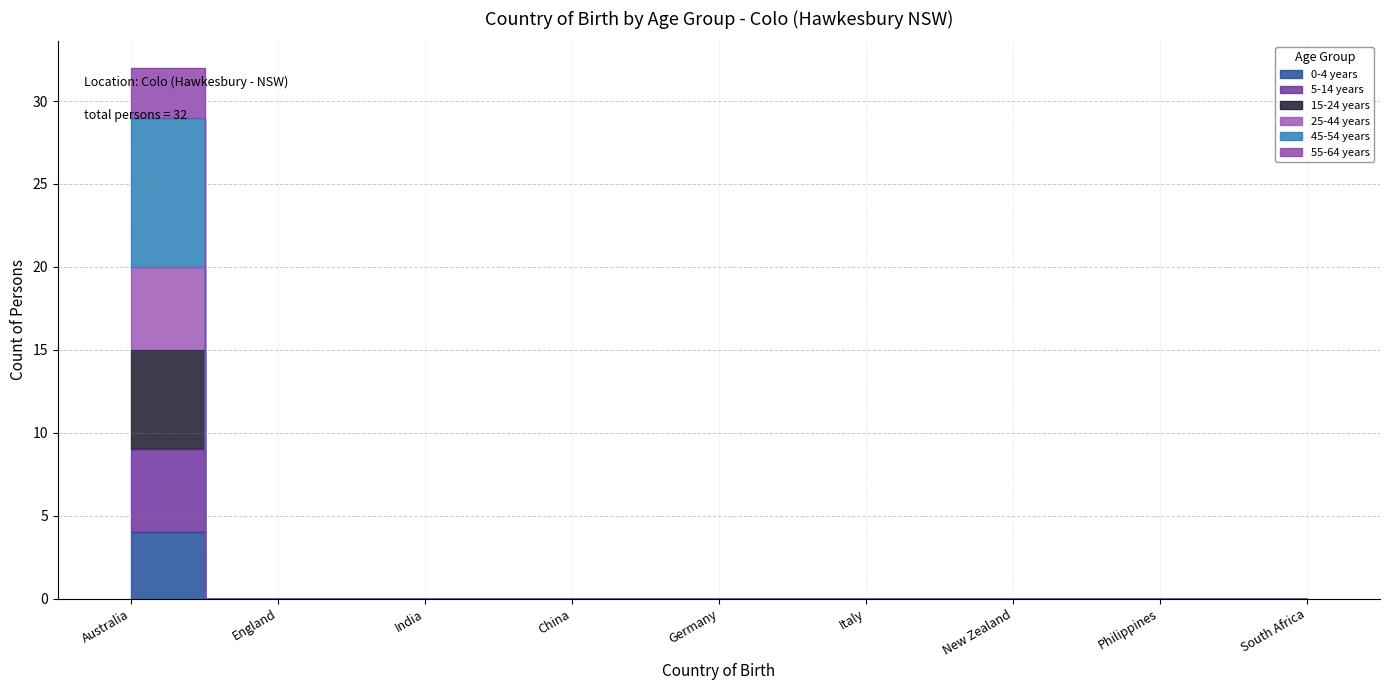

True or false: 45-54 years and 15-24 years intersect in this chart.

False